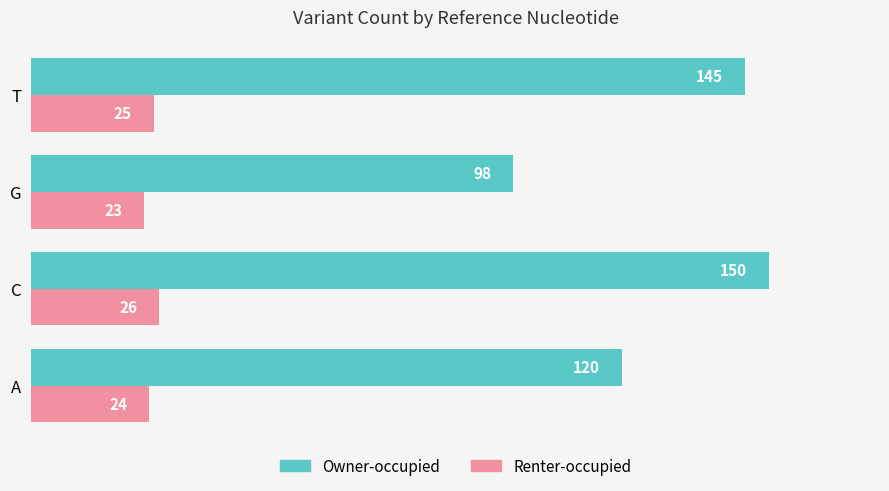

True or false: Owner-occupied has a value of 89 at C.

False